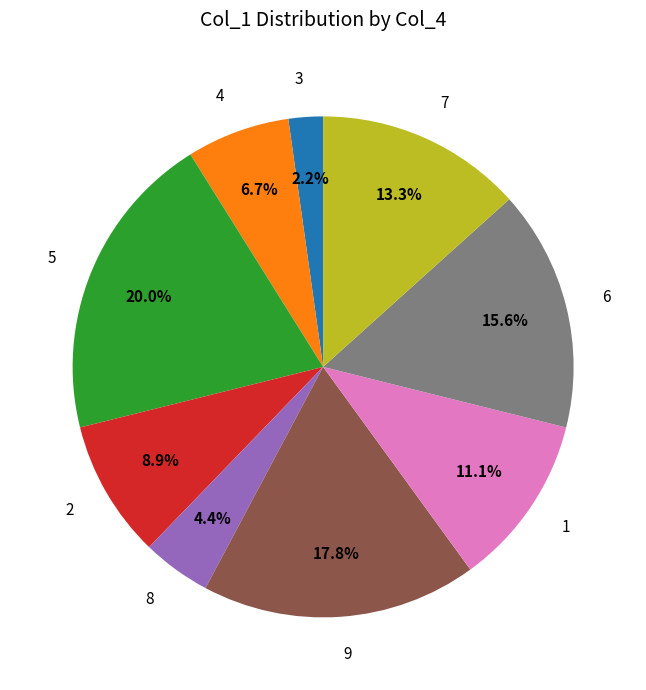

What portion of the pie excludes 5?

80.0%